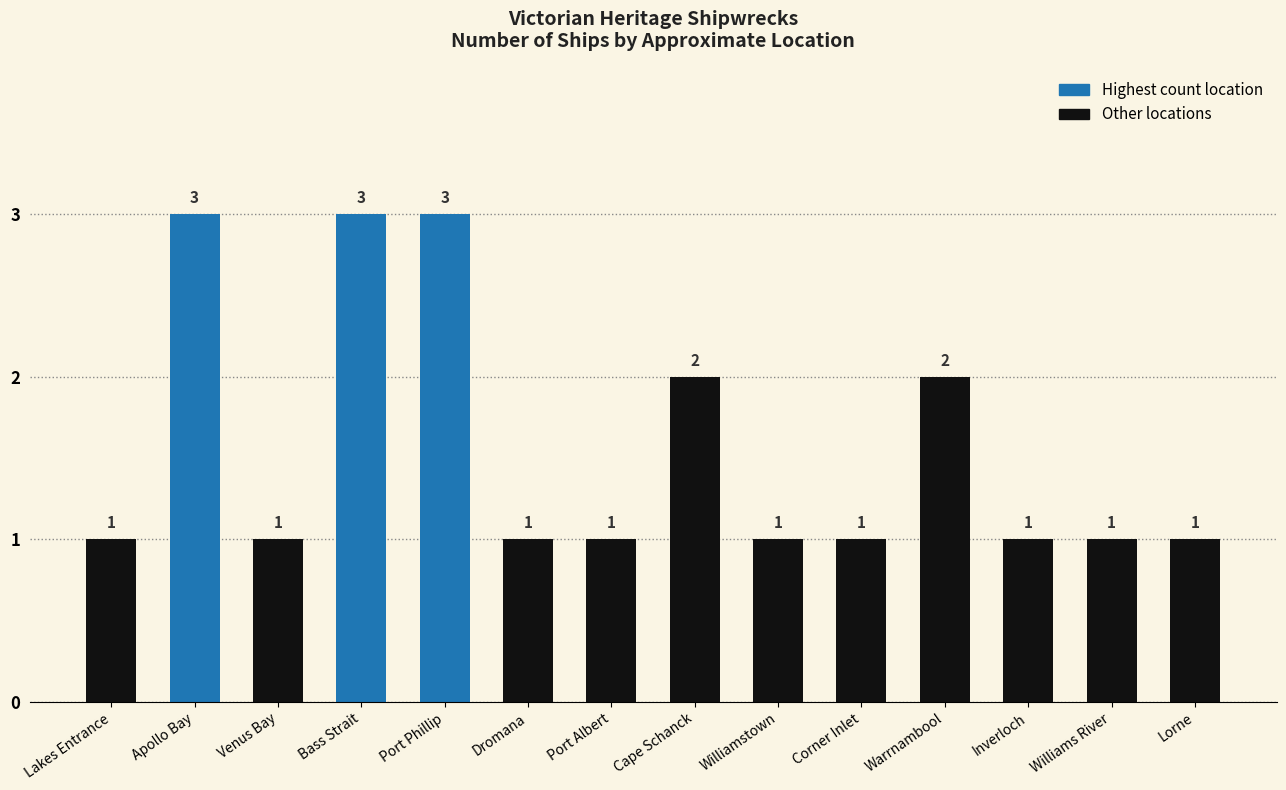

What is the label of the 4th bar from the right?

Warrnambool